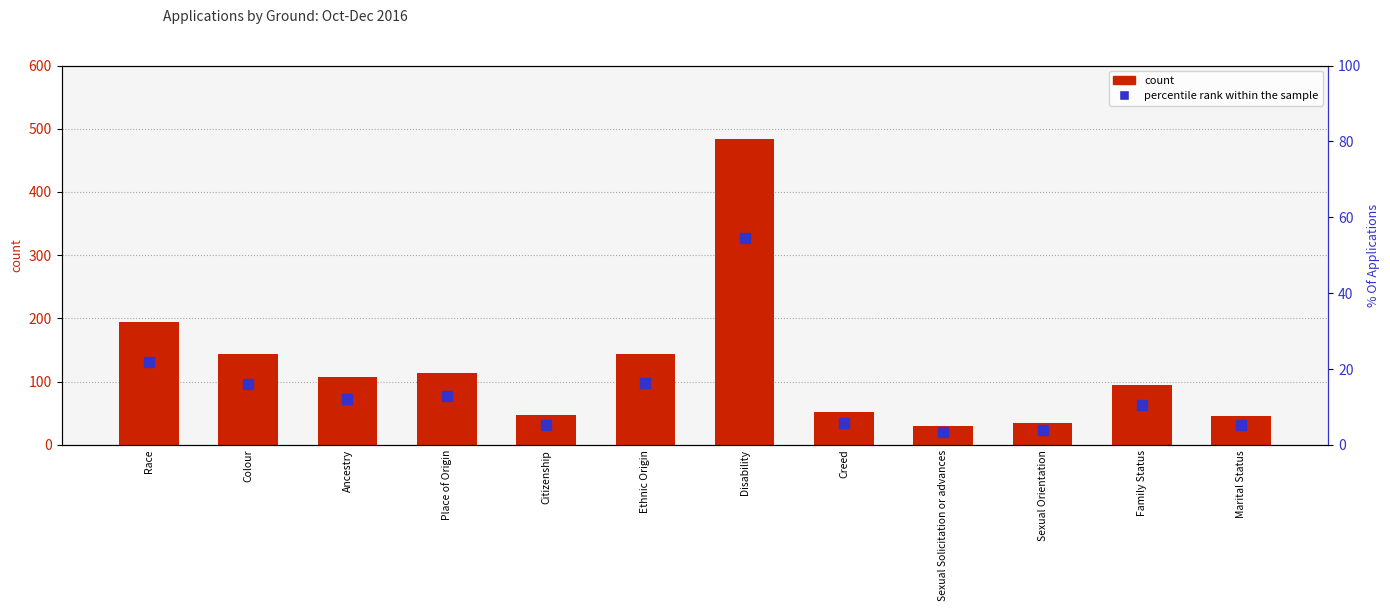

What is the difference between the highest and lowest values at Marital Status?

40.8